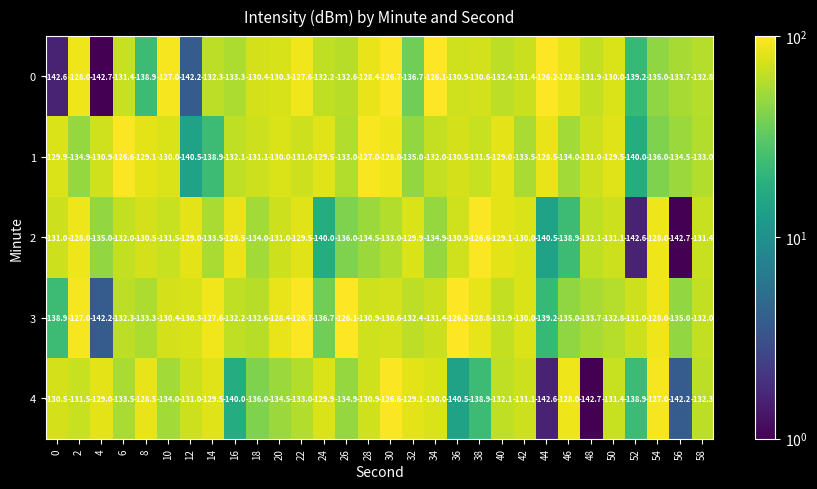

Where is 0 nearest to the value -134?

56